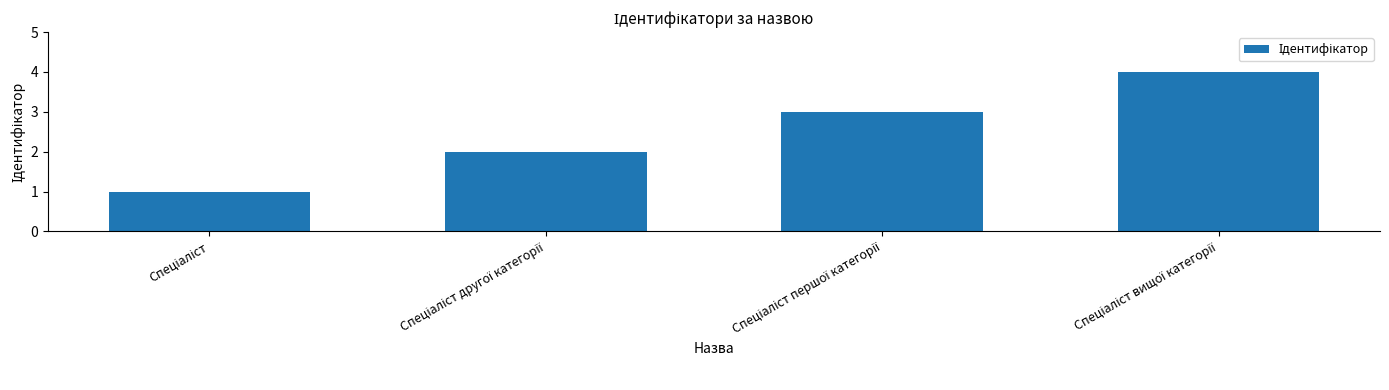

What is the greatest value displayed?

4